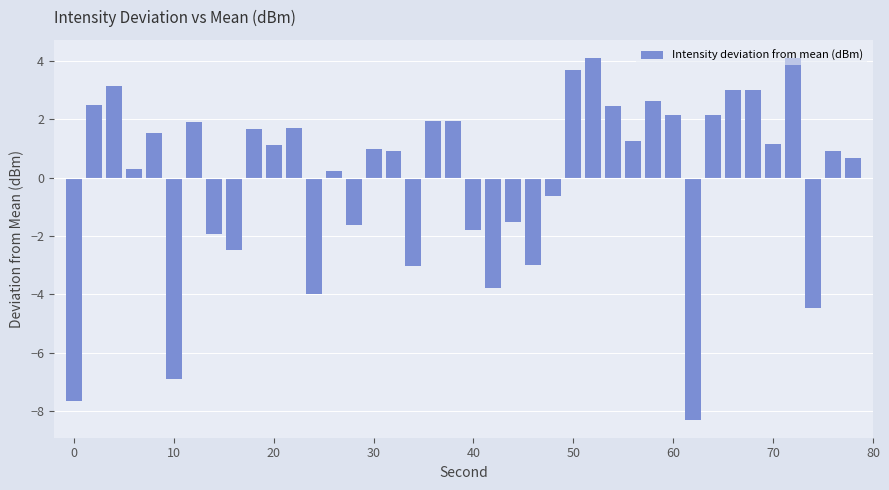

How many categories are shown in the chart?

40